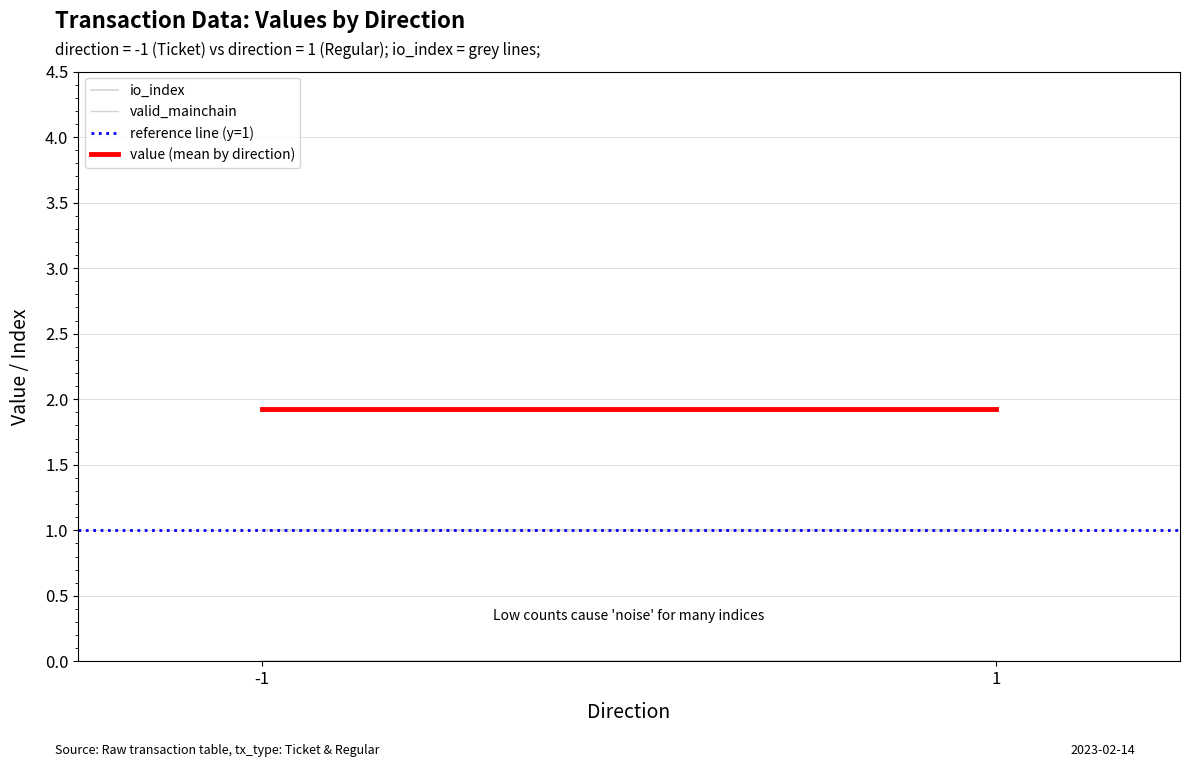

The value of value (mean by direction) at -1 is 1.1. True or false?

False